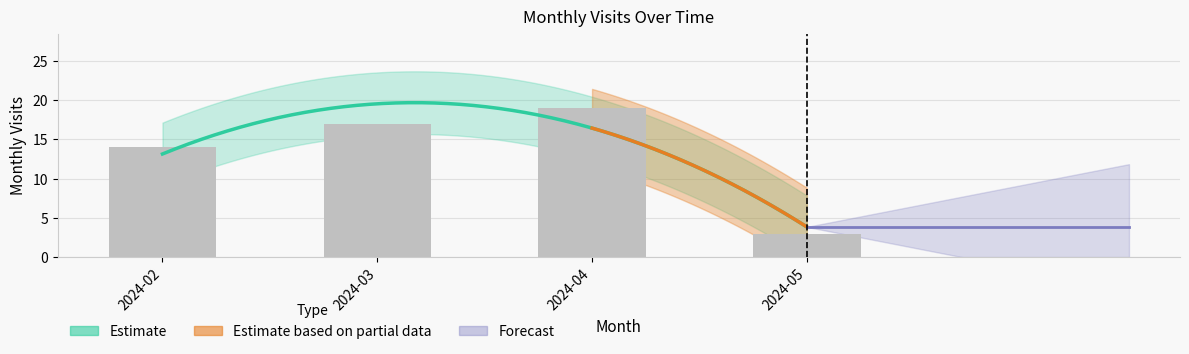

How many data points are less than 17?

2